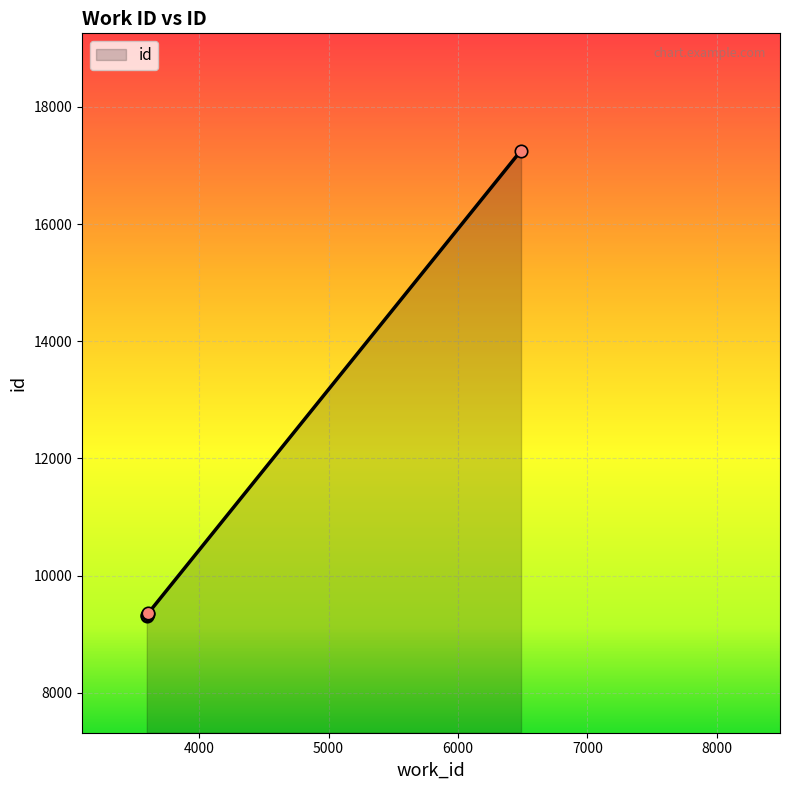

What is the difference between the maximum and second lowest values?

7922